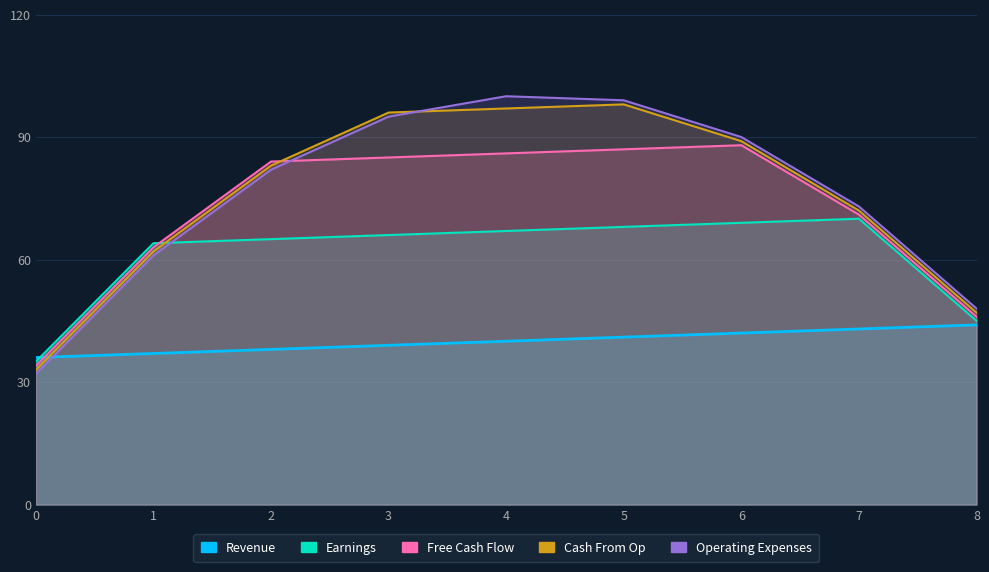

What is the value of the Cash From Op point at the 7th from the left?

89